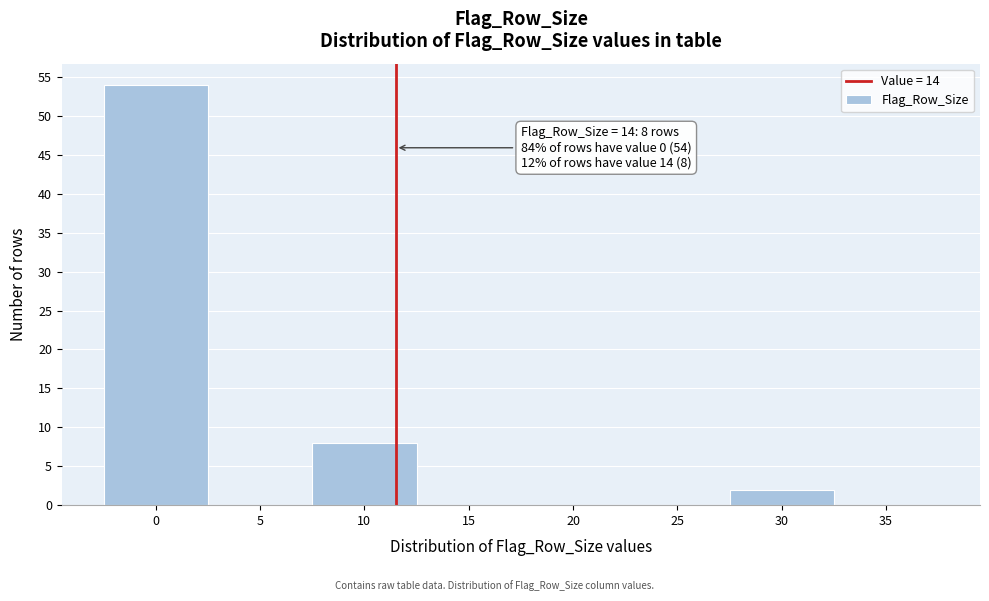

Reading left to right, list all the values displayed in this chart.

0=54	5=0	10=8	15=0	20=0	25=0	30=2	35=0